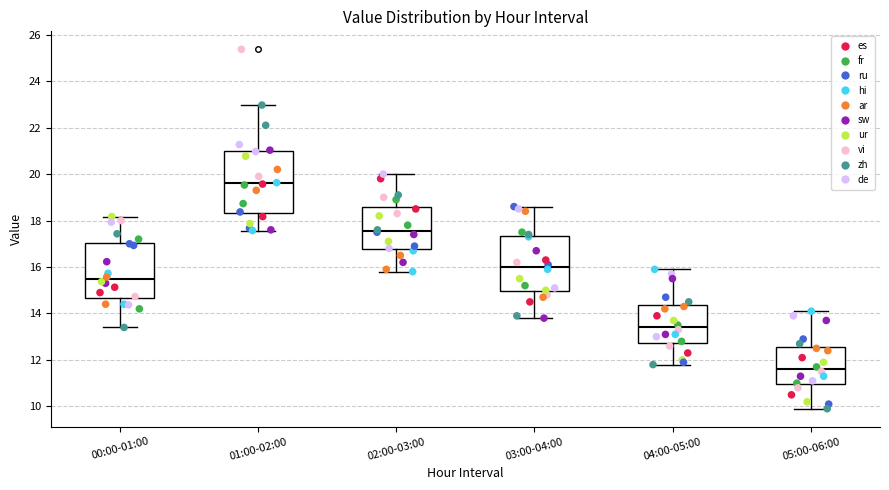

Which box's median line is the lowest?

05:00-06:00